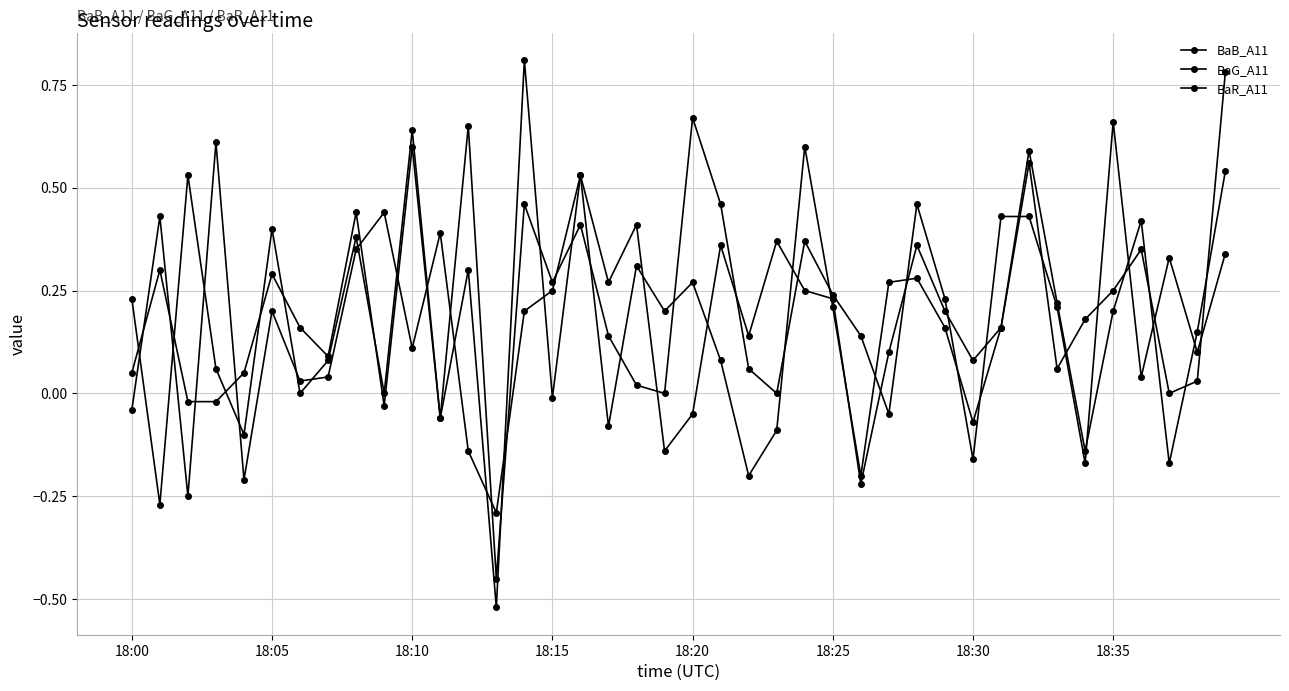

How many data points does each series have?

40